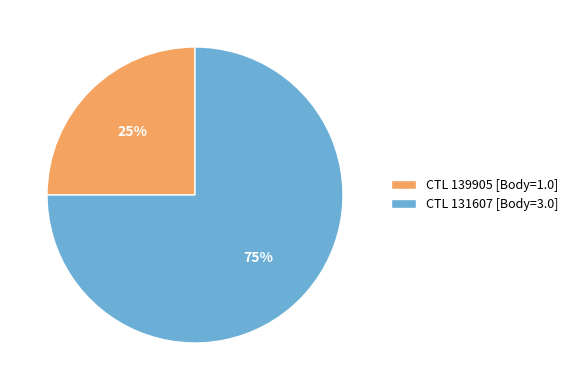

Combined, do CTL 139905 [Body=1.0] and CTL 131607 [Body=3.0] account for over 50%?

Yes